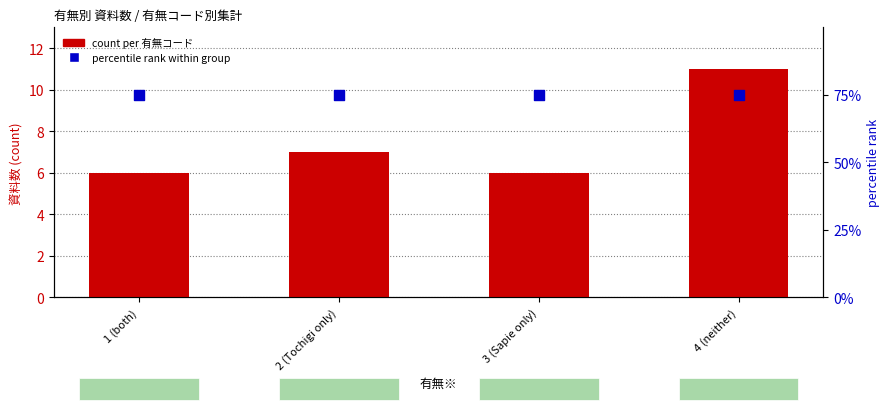

What is the total value across all series at 3 (Sapie only)?

12